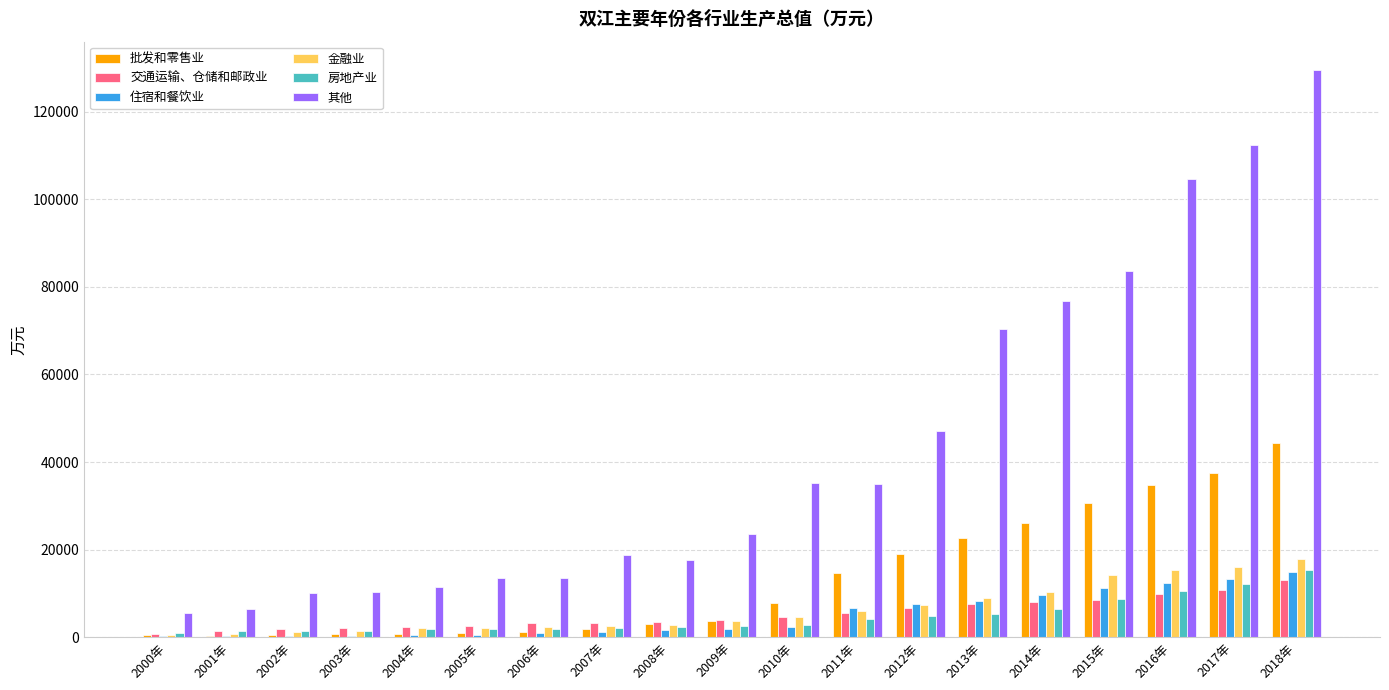

Which series has the largest total across all categories?

其他